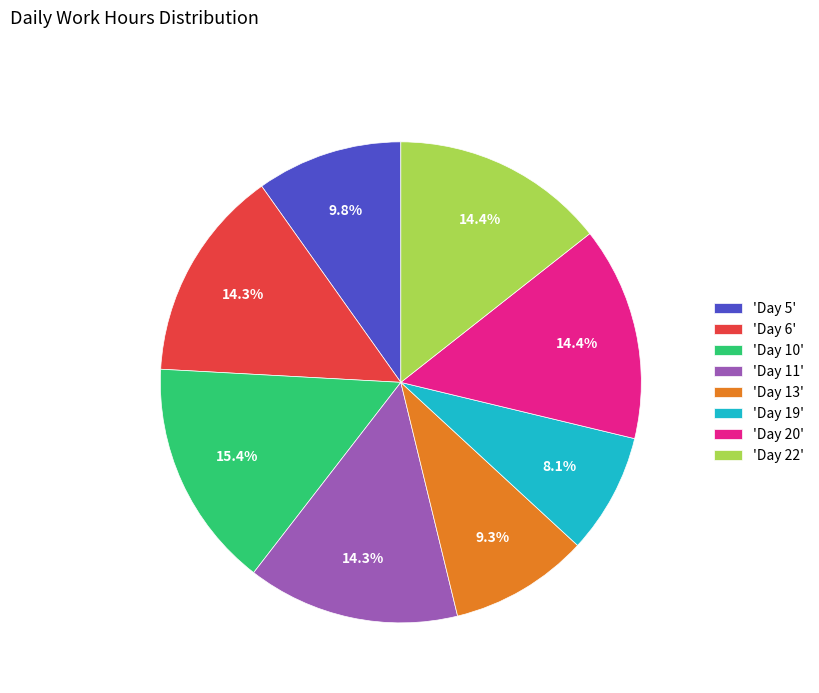

Is there a majority slice in this chart?

No